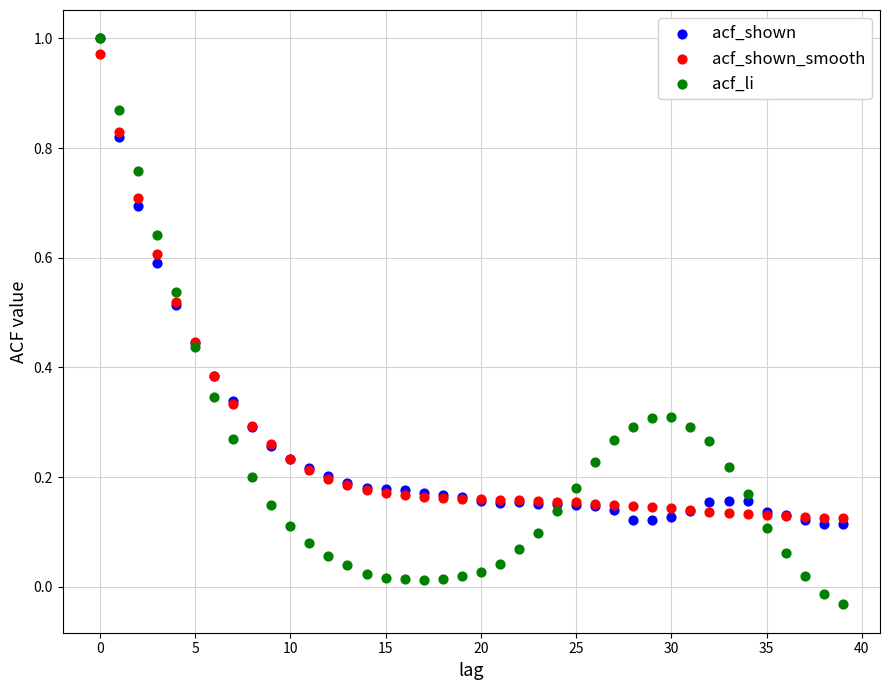

What are all the series names shown in the legend?

acf_shown, acf_shown_smooth, acf_li